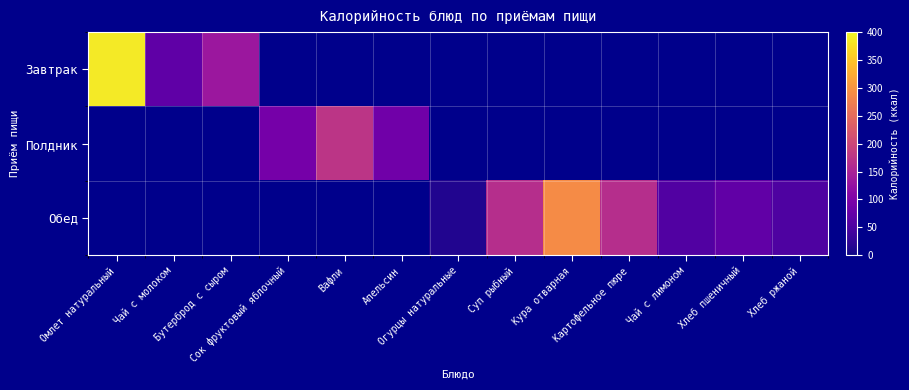

At which label does Завтрак reach its peak?

Омлет натуральный